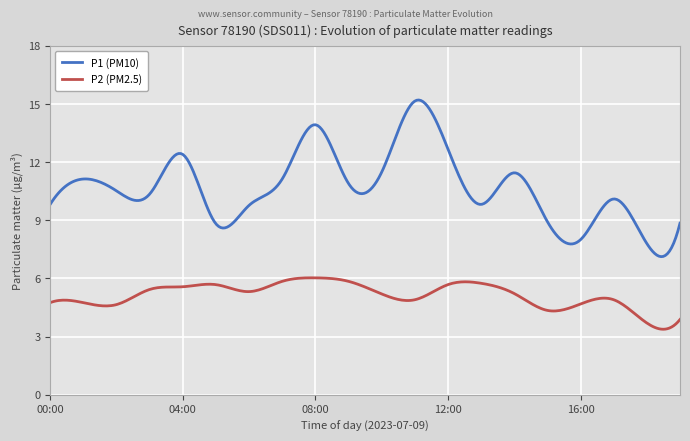

What is the lowest value of the P2 (PM2.5) series?

3.4